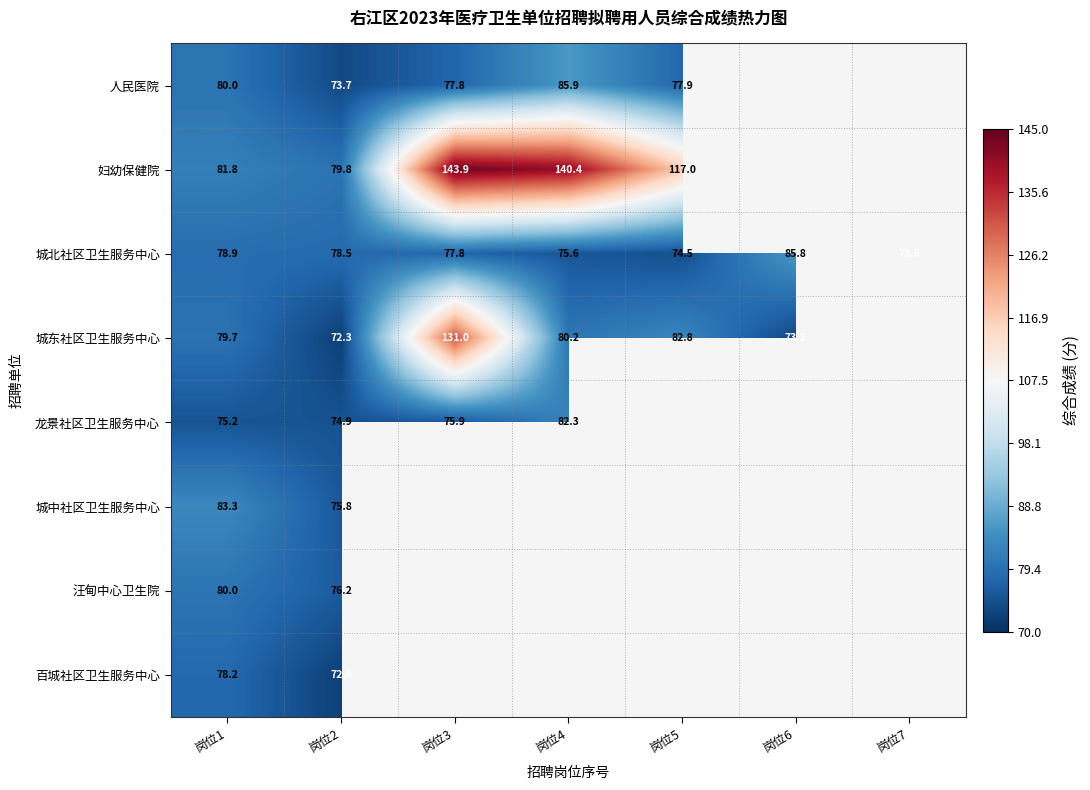

Rank the categories by 城北社区卫生服务中心 value from lowest to highest.

岗位7, 岗位5, 岗位4, 岗位3, 岗位2, 岗位1, 岗位6